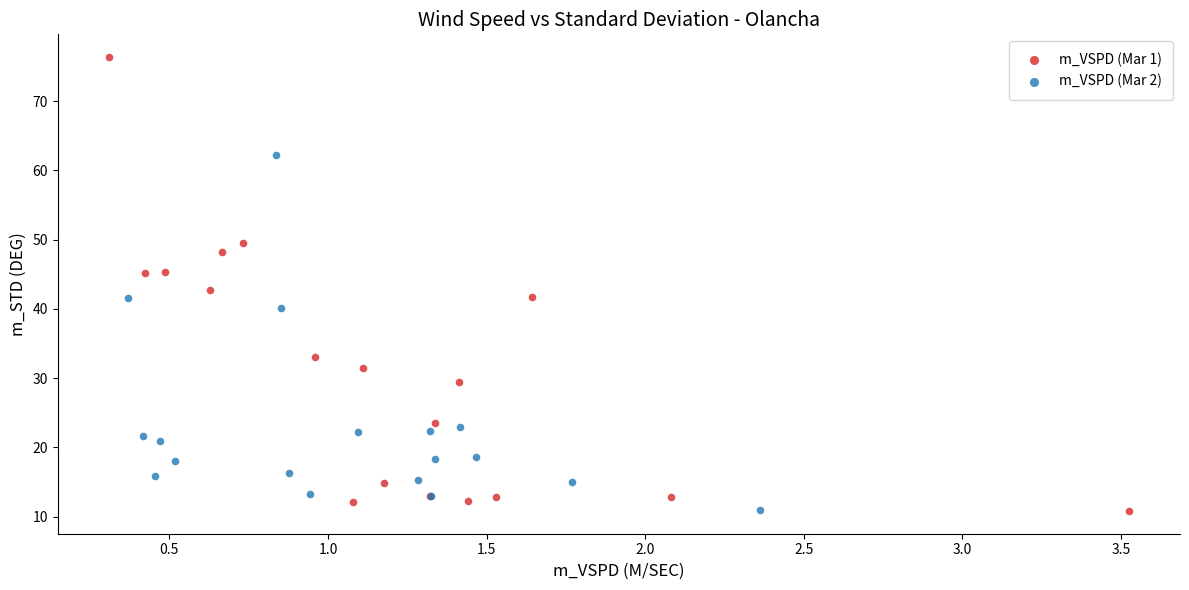

Which series has the widest spread of Y values?

m_VSPD (Mar 1)